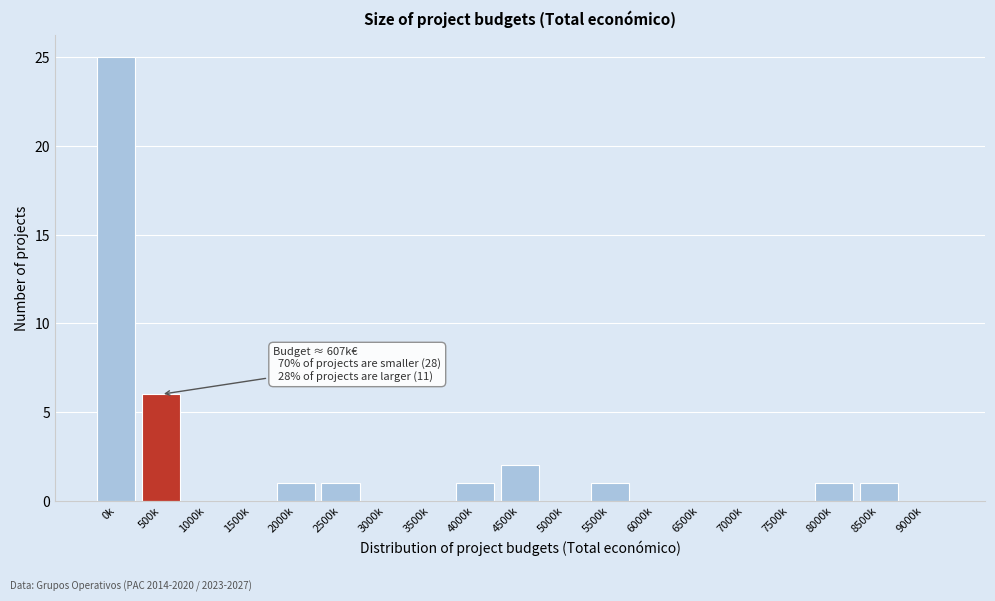

Reading left to right, extract all data points from this chart.

0k=25	500k=6	1000k=0	1500k=0	2000k=1	2500k=1	3000k=0	3500k=0	4000k=1	4500k=2	5000k=0	5500k=1	6000k=0	6500k=0	7000k=0	7500k=0	8000k=1	8500k=1	9000k=0